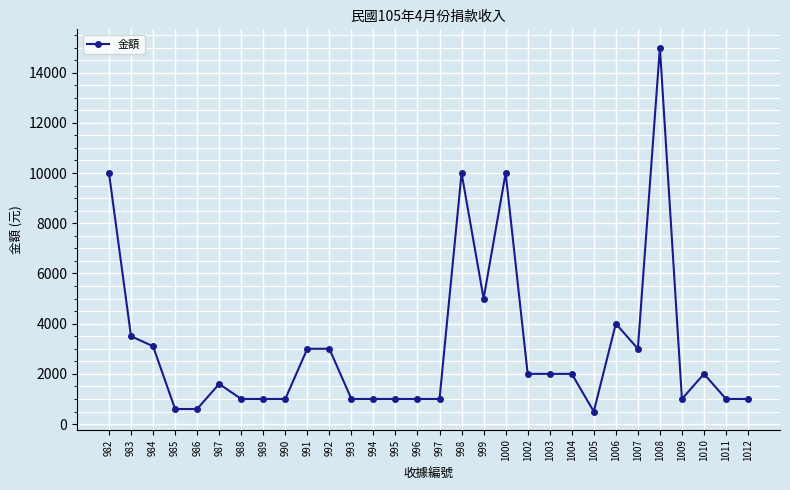

Is it true that the value at 995 is 315?

False